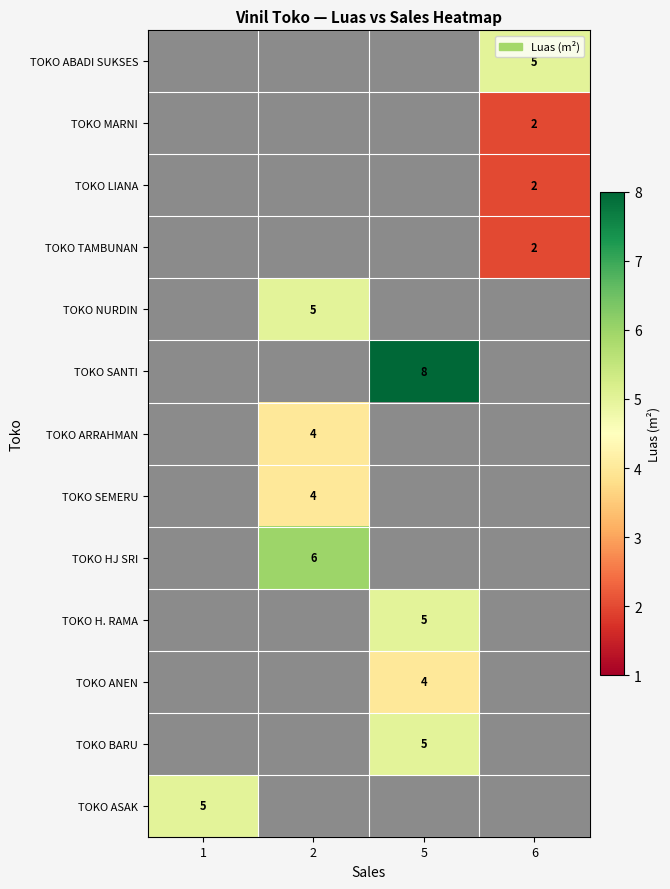

Count the number of categories in the chart.

4